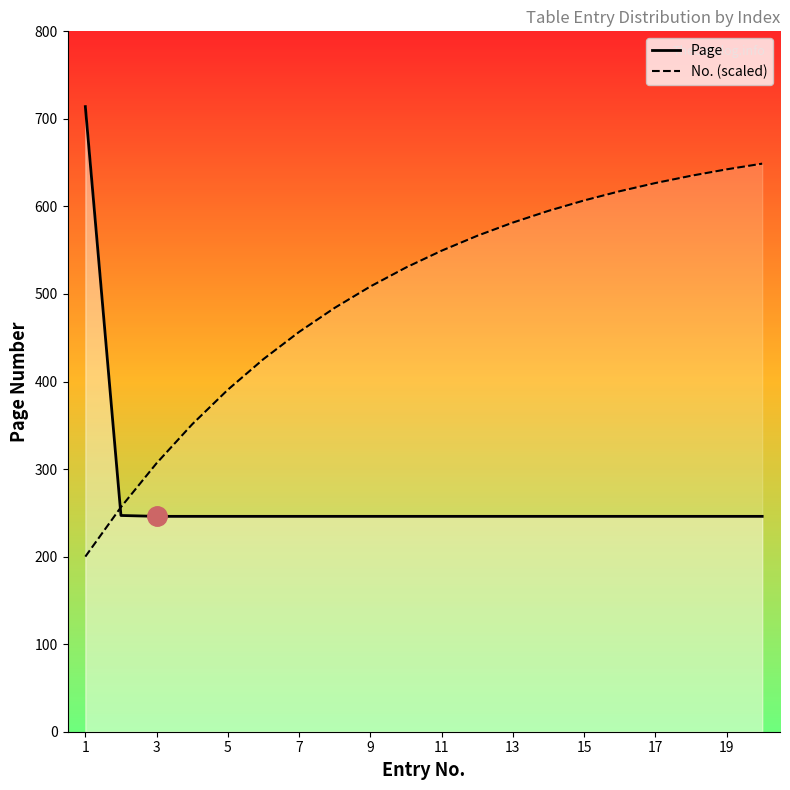

List the series in order of their overall mean, highest first.

No. (scaled), Page